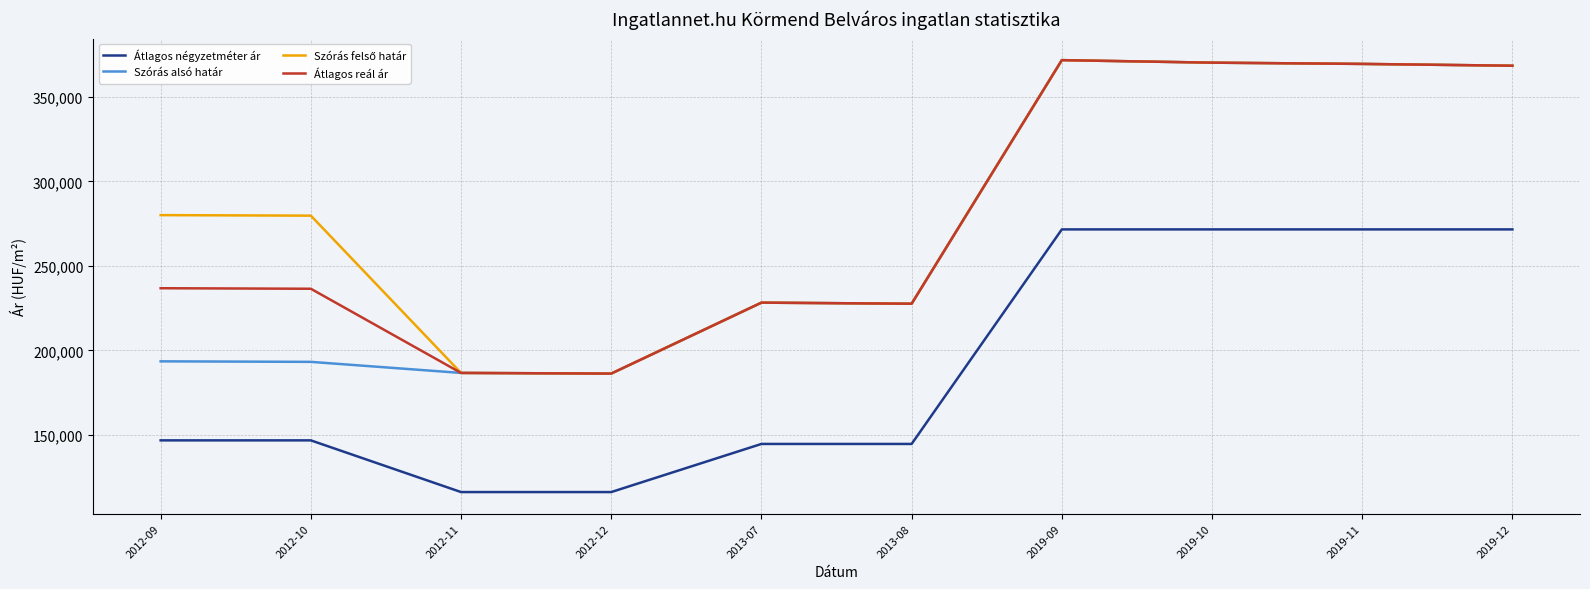

What is the total value across all series at 2013-07?

829621